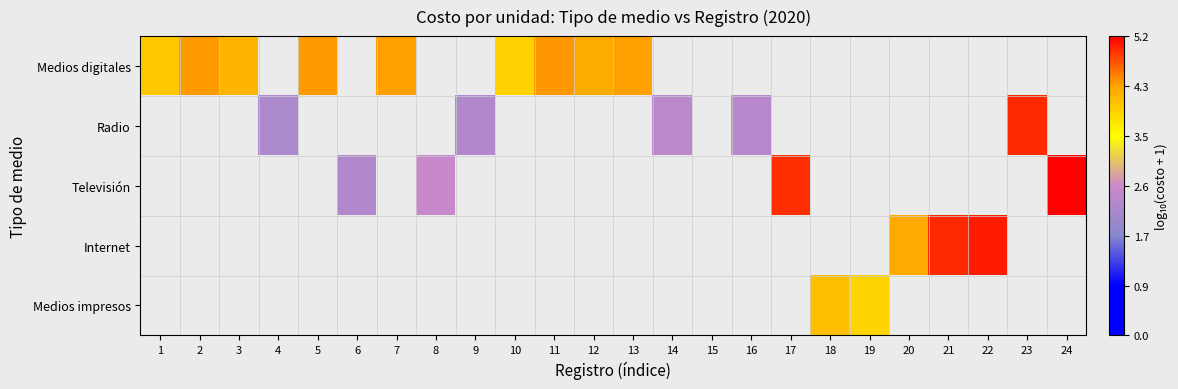

How many series are shown in this chart?

5